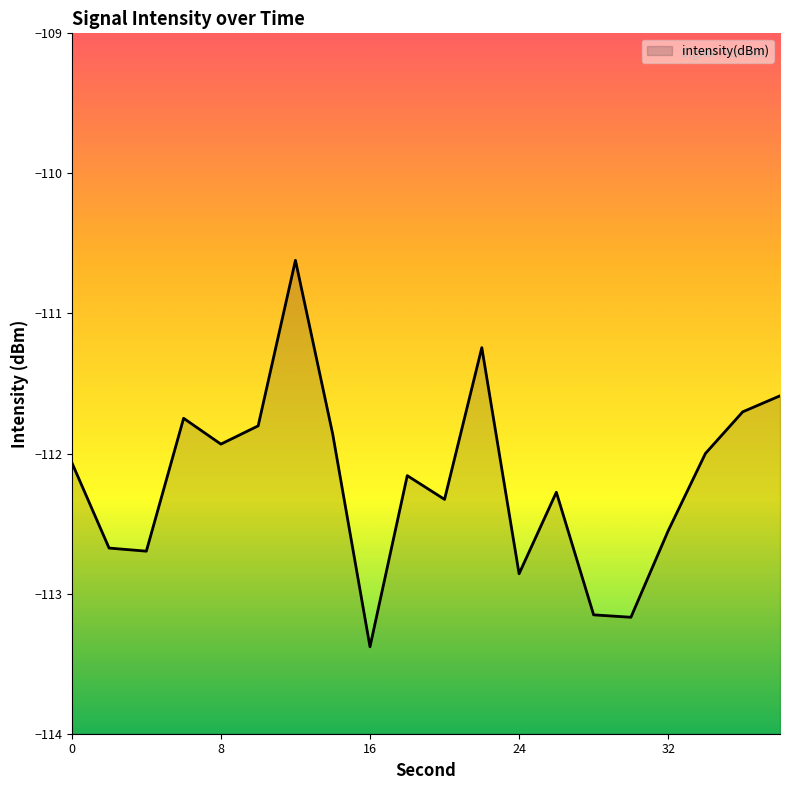

Which label corresponds to the smallest value in the chart?

16